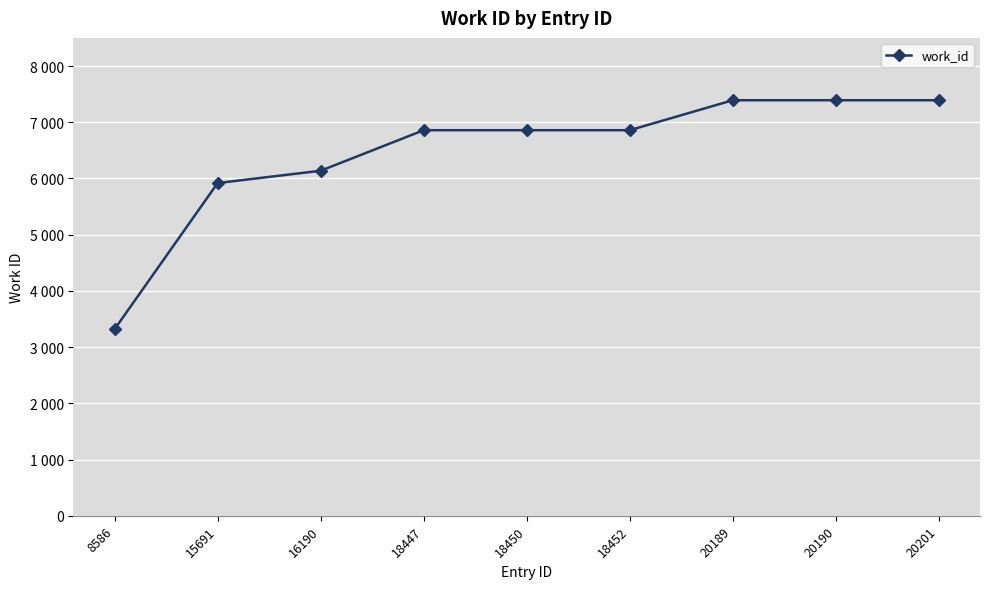

What is the smallest value displayed?

3319